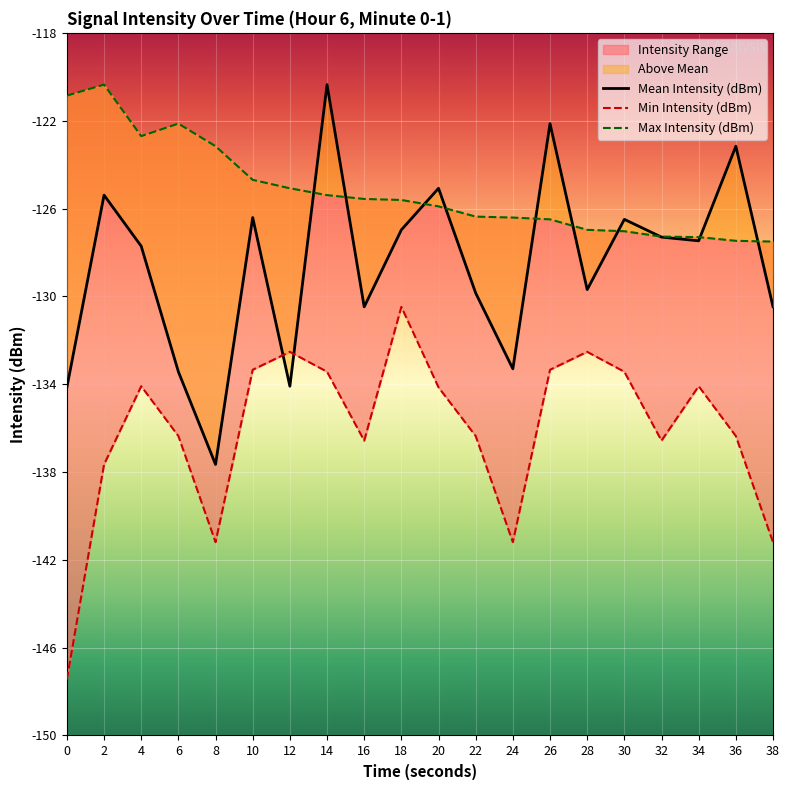

Which series has the largest range (max minus min)?

Mean Intensity (dBm)